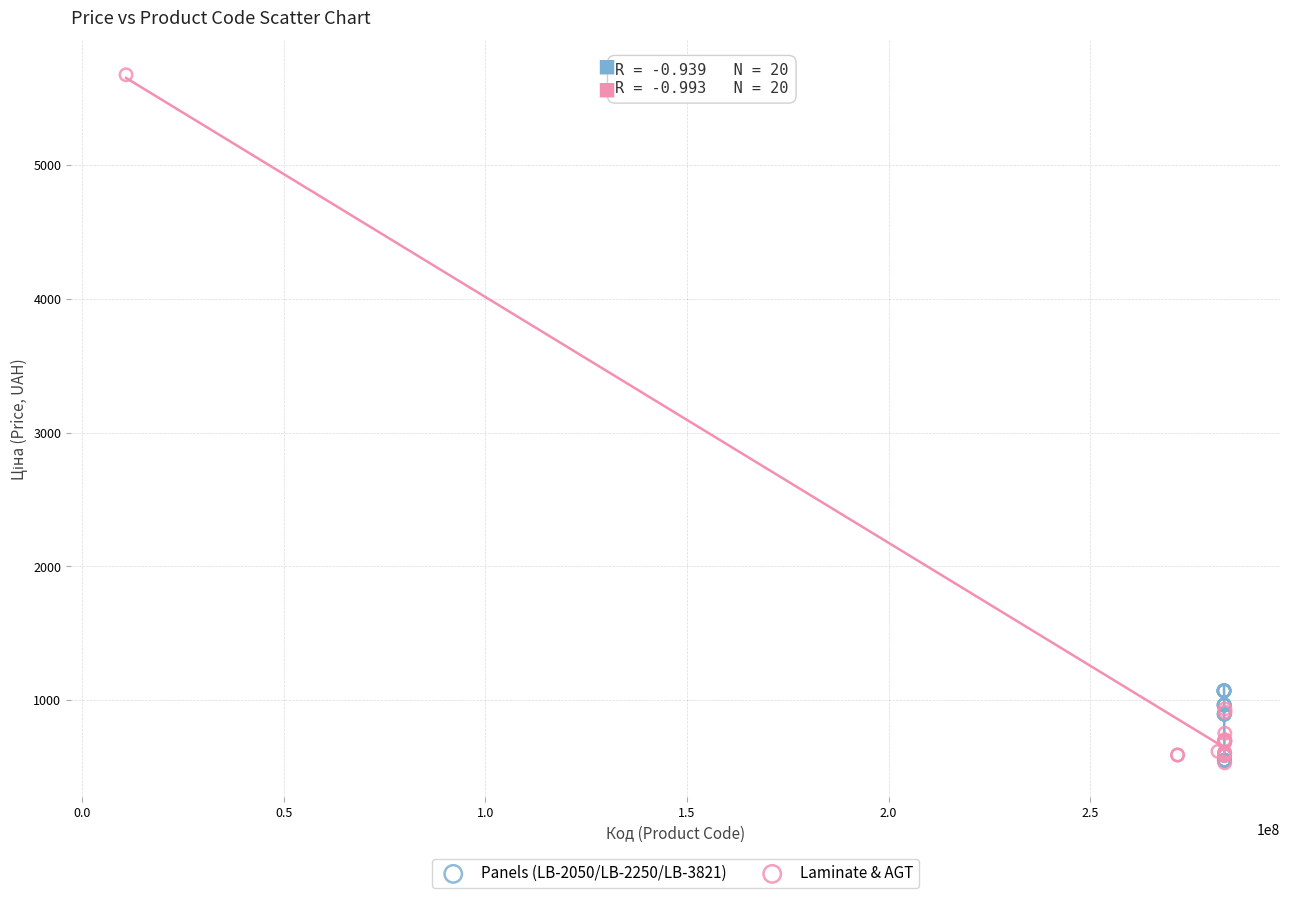

Which series has the largest Y range (max minus min)?

Laminate & AGT